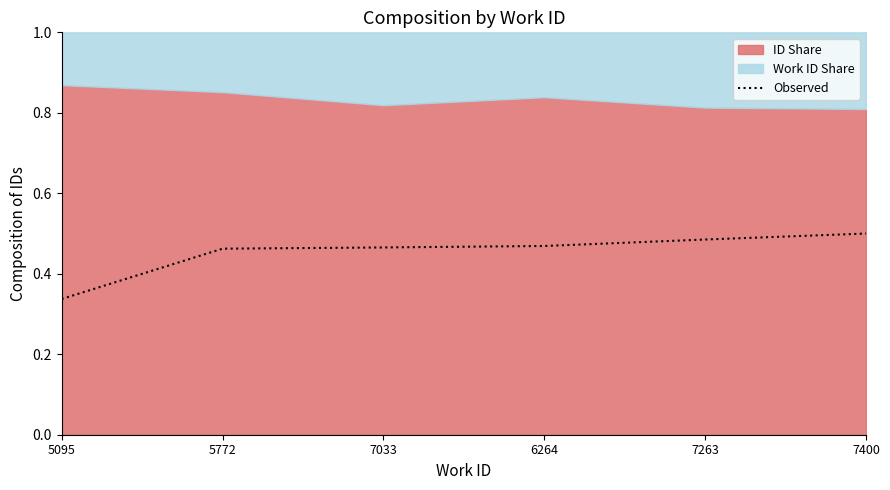

What is the label of the 4th point from the right?

7033